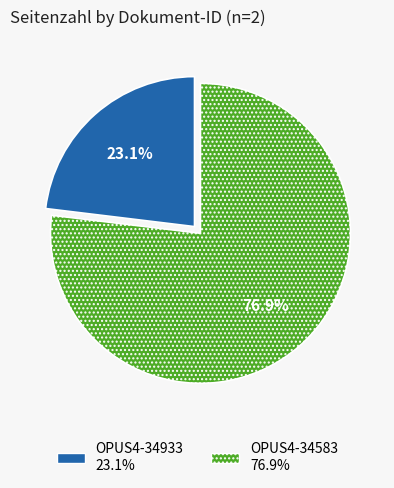

Do OPUS4-34583 and OPUS4-34933 together represent more than half of the pie?

Yes